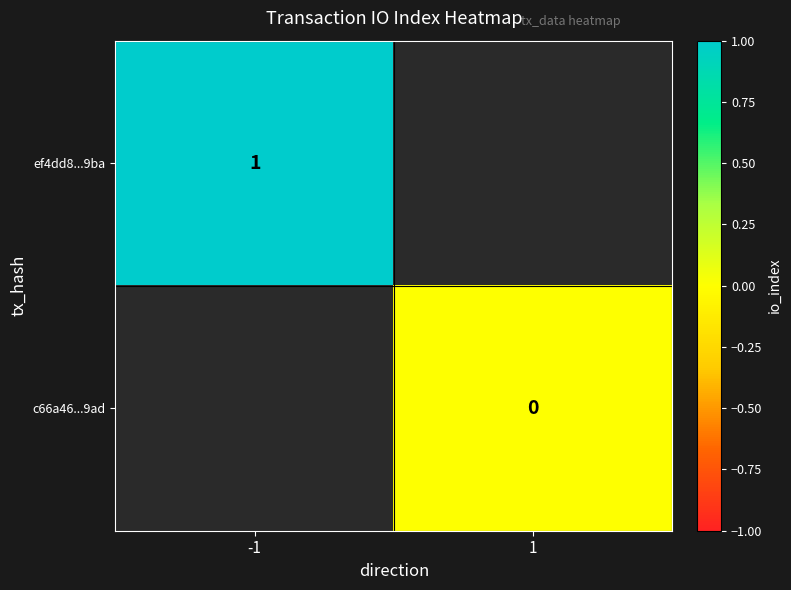

Is it true that ef4dd8...9ba equals 0 at -1?

False